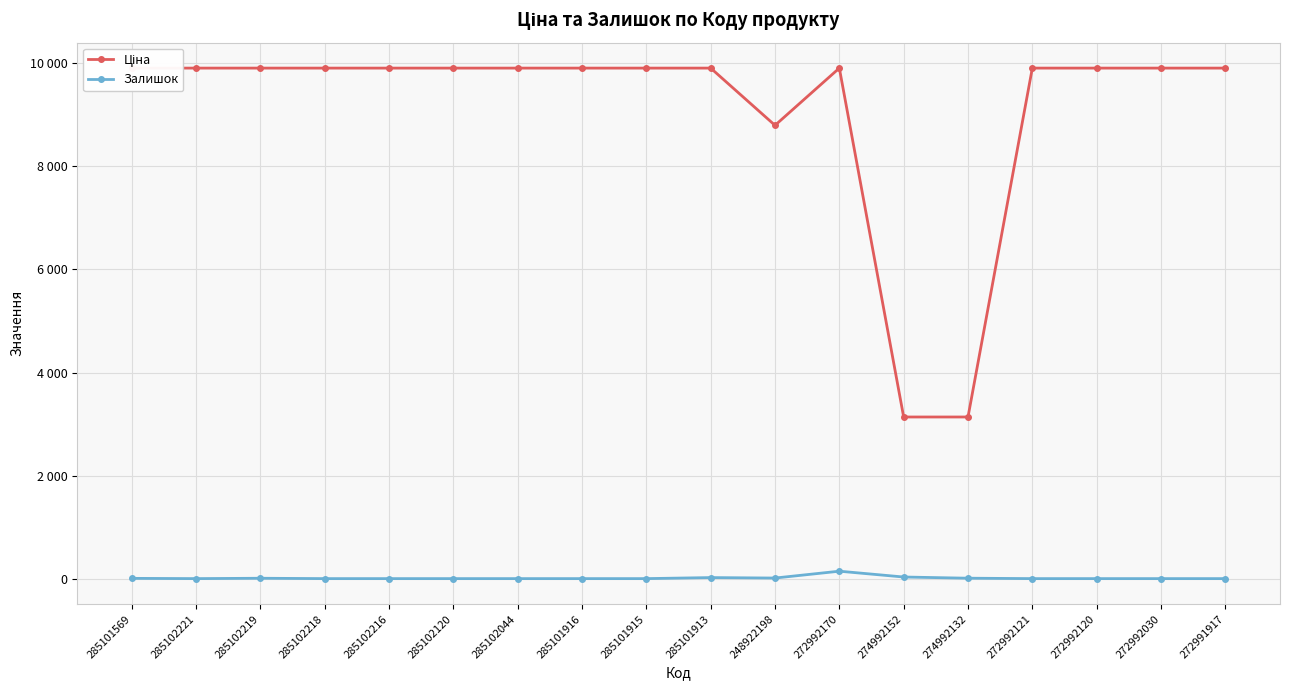

Reading right to left, what are all the values shown in this chart?

Ціна: 9908.5	9908.5	9908.5	9908.5	3136.8	3136.8	9908.5	8797.6	9908.5	9908.5	9908.5	9908.5	9908.5	9908.5	9908.5	9908.5	9908.5	9908.5
Залишок: 0.0	0.0	0.0	0.0	8.0	31.0	144.0	11.0	20.0	0.0	0.0	0.0	0.0	0.0	0.0	7.0	0.0	5.0